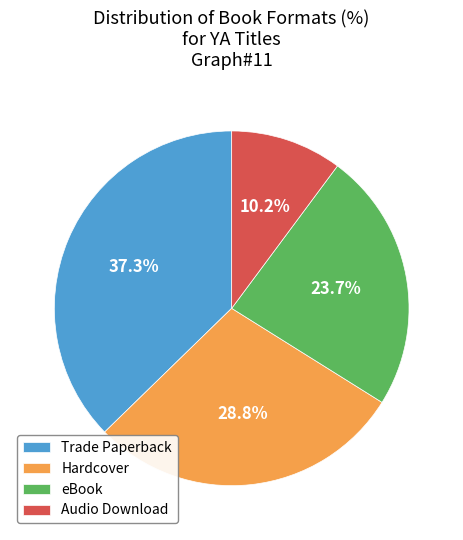

What is the smallest slice in the pie chart?

Audio Download